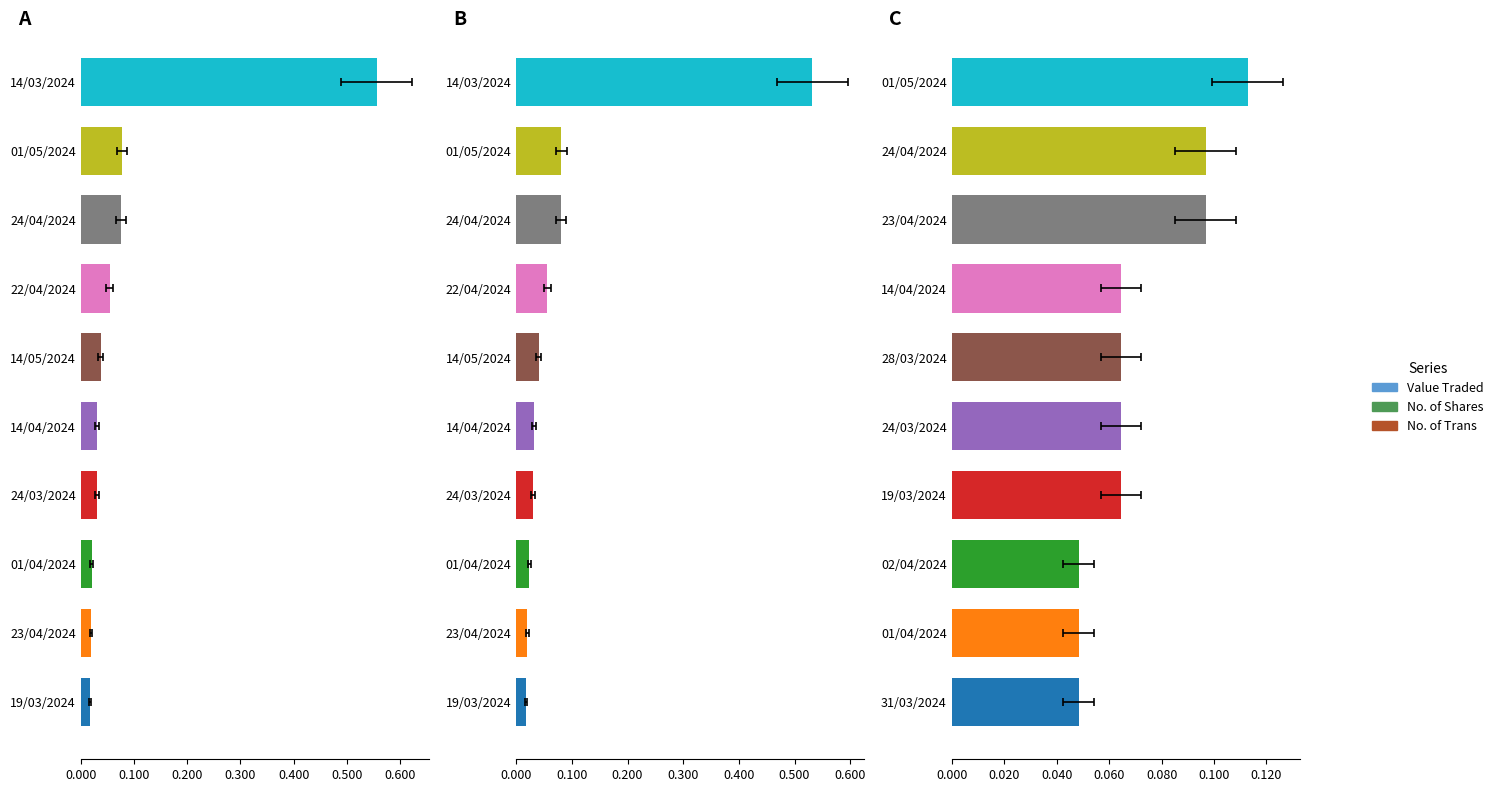

Between 14/04/2024 and 24/03/2024, which is larger?

14/04/2024